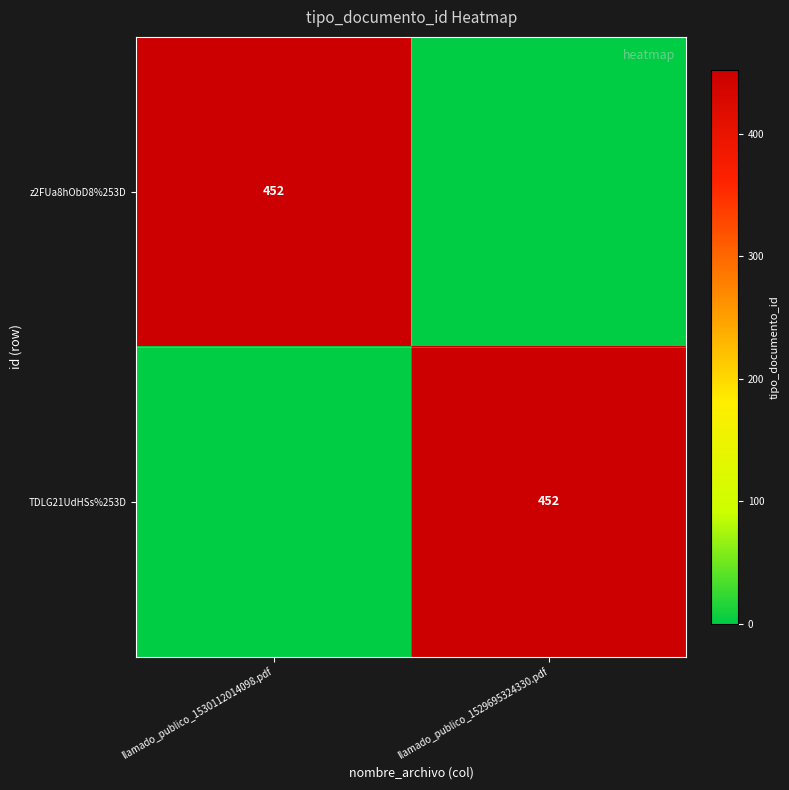

The value of z2FUa8hObD8%253D at llamado_publico_1530112014098.pdf is 452. True or false?

True